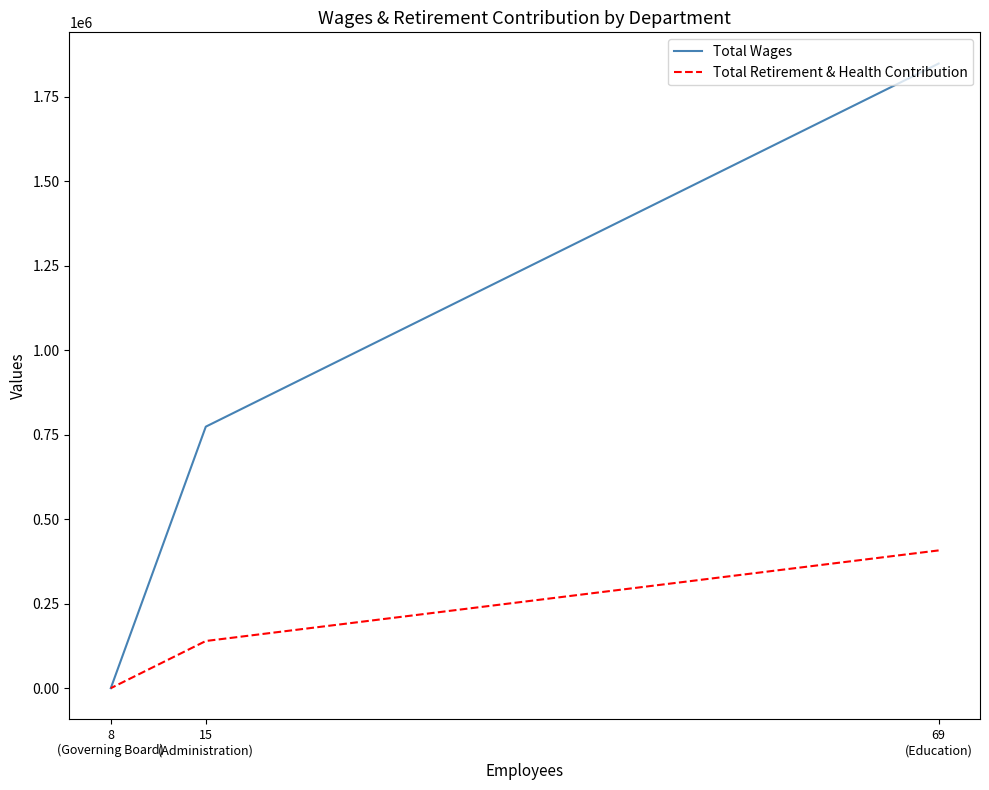

Which series has the largest total across all categories?

Total Wages